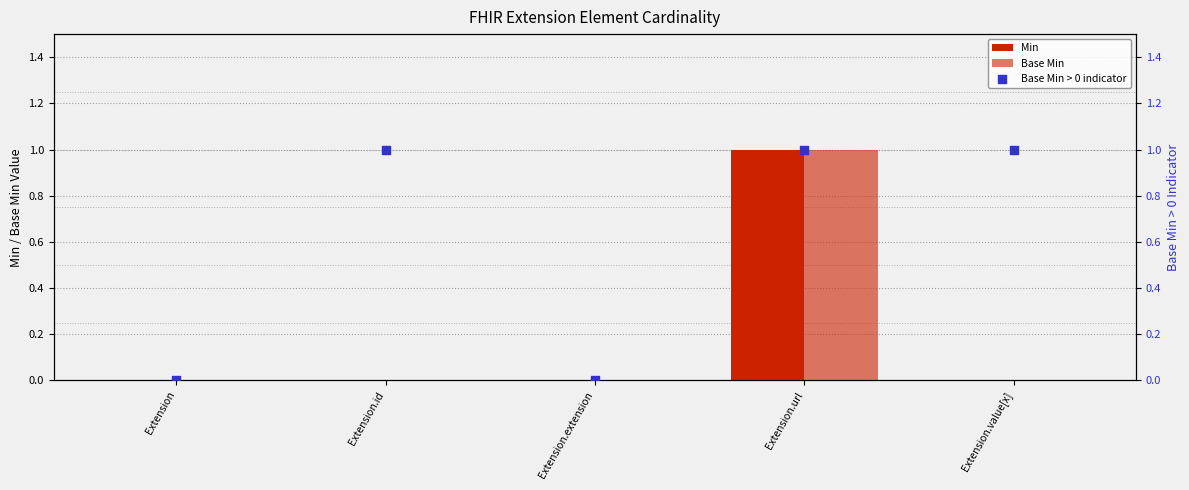

At which category is the sum across all series the highest?

Extension.url